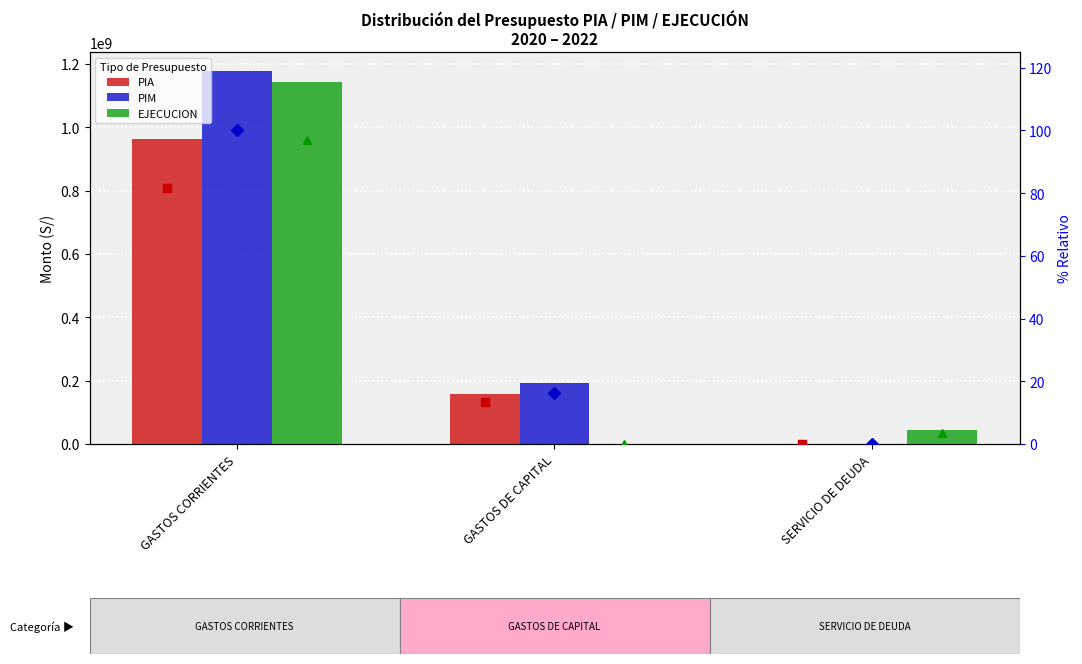

Rank the series by their maximum value, from highest to lowest.

PIM, EJECUCION, PIA, PIM %, EJEC %, PIA %